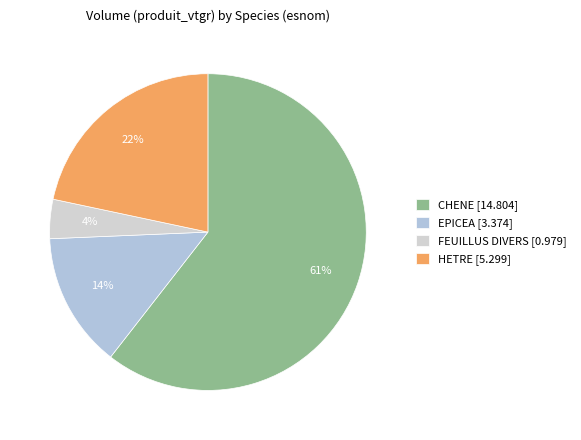

Count the number of slices in the pie.

4